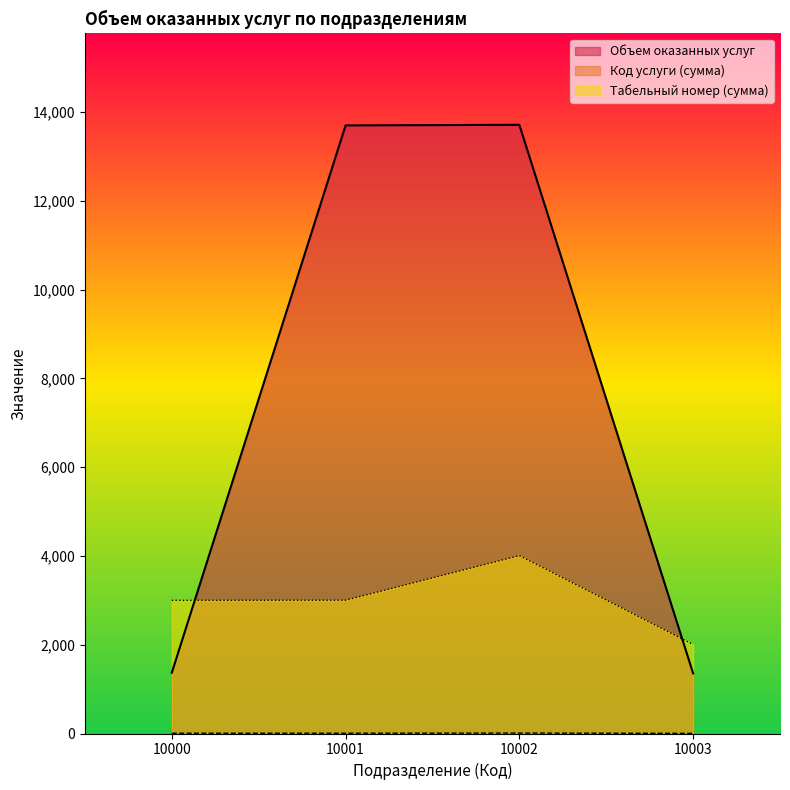

The Табельный номер (сумма) series shows 6081 at 10002. True or false?

False